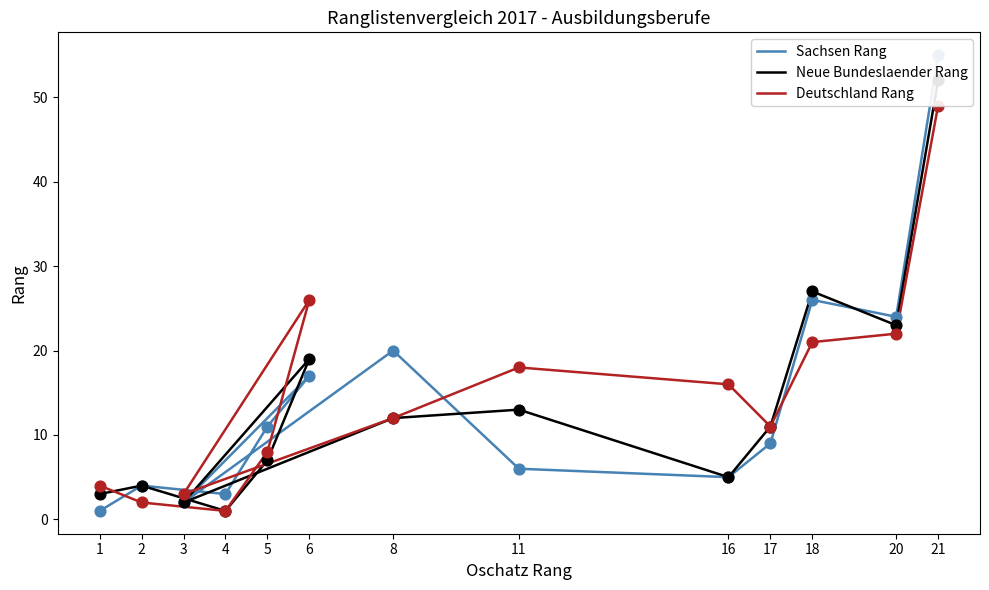

At how many categories does at least one series exceed 51?

1